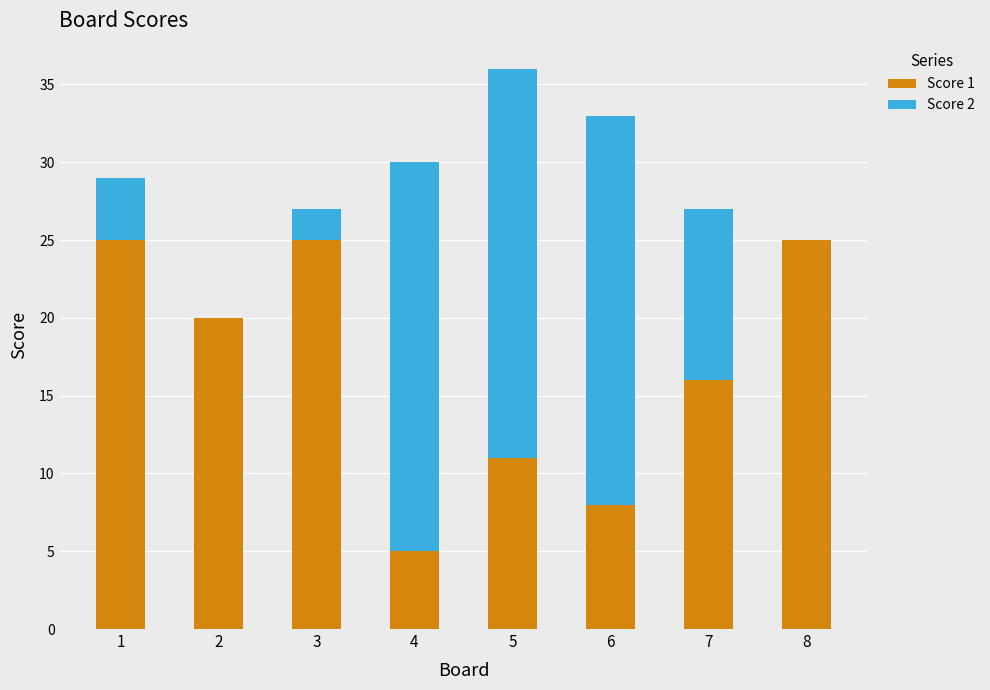

Reading left to right, list the values for the Score 1 series.

1=25	2=20	3=25	4=5	5=11	6=8	7=16	8=25